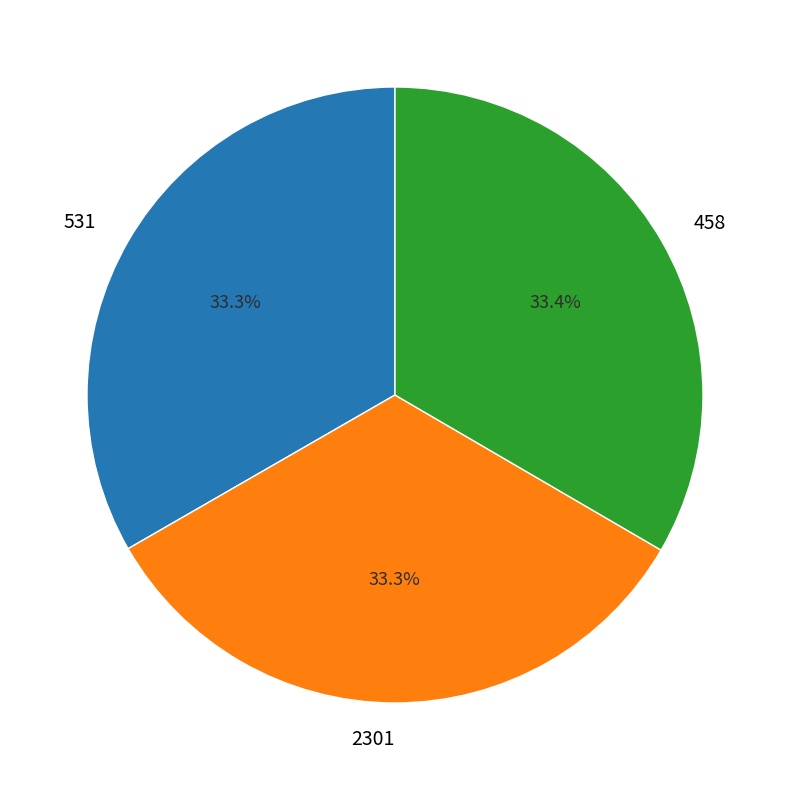

Approximately how many times larger is the value at 458 compared to 531?

1.0